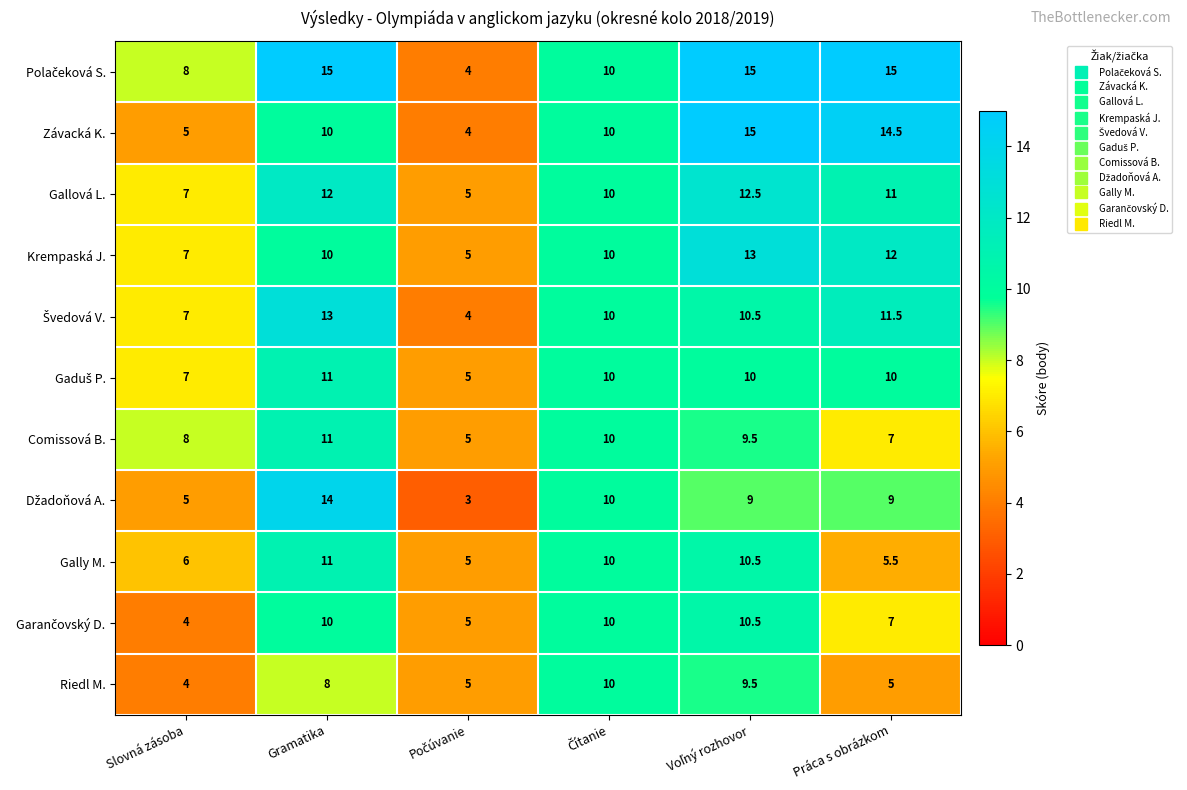

What is the maximum value shown in the chart?

15.0